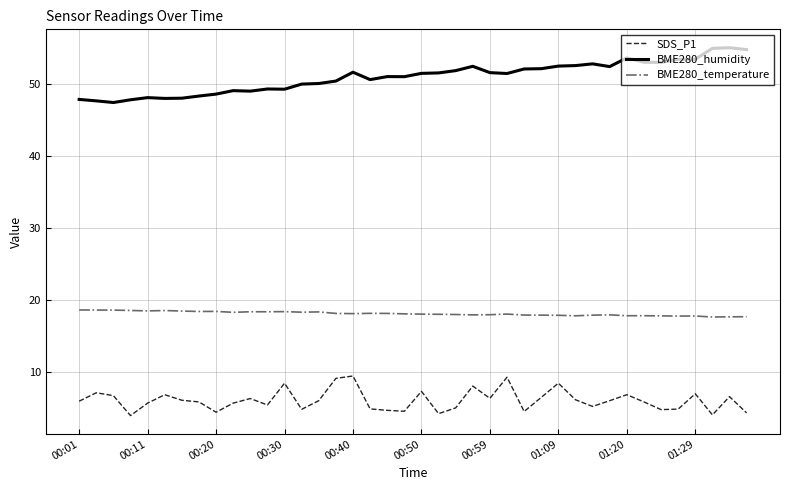

What is the smallest value displayed?

4.0